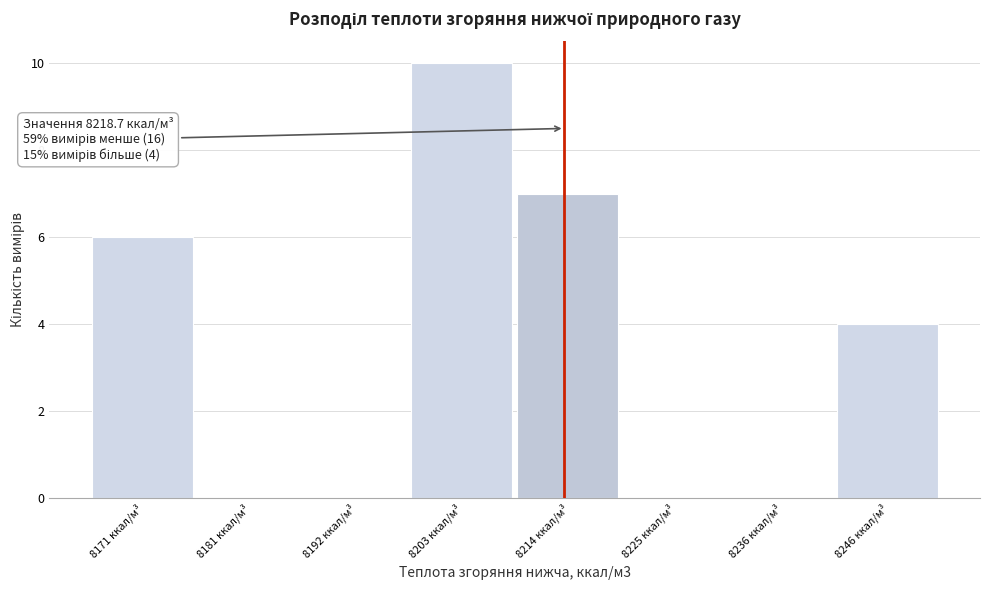

Reading left to right, extract all data points from this chart.

8171 ккал/м³=6	8181 ккал/м³=0	8192 ккал/м³=0	8203 ккал/м³=10	8214 ккал/м³=7	8225 ккал/м³=0	8236 ккал/м³=0	8246 ккал/м³=4